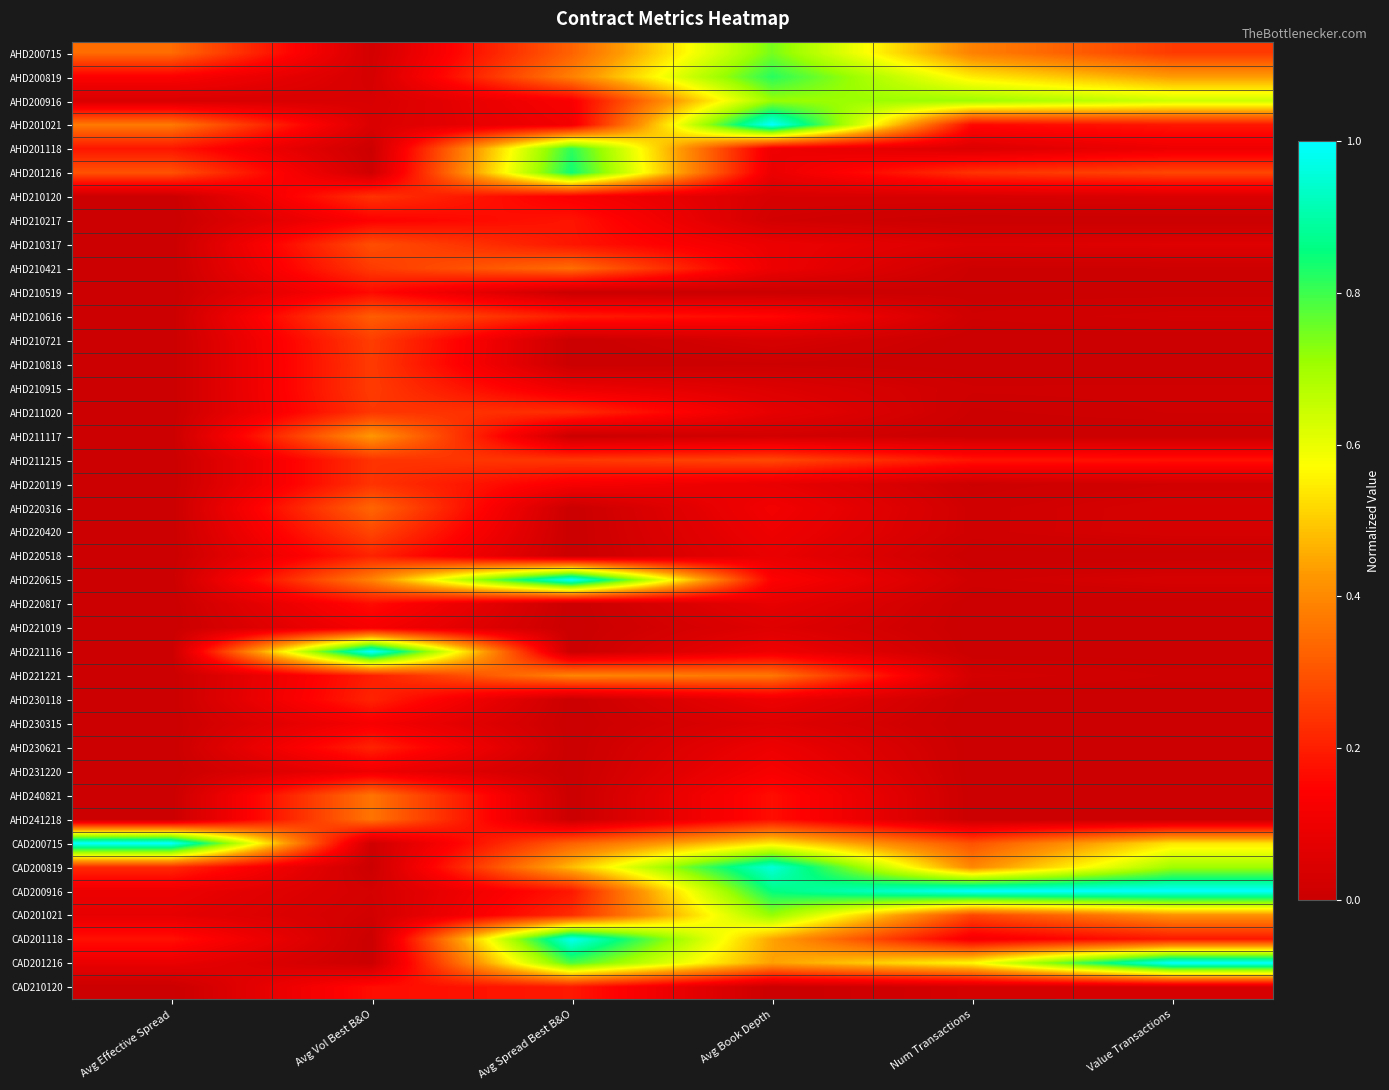

What is the difference between the highest and lowest values at Avg Effective Spread?

1.0